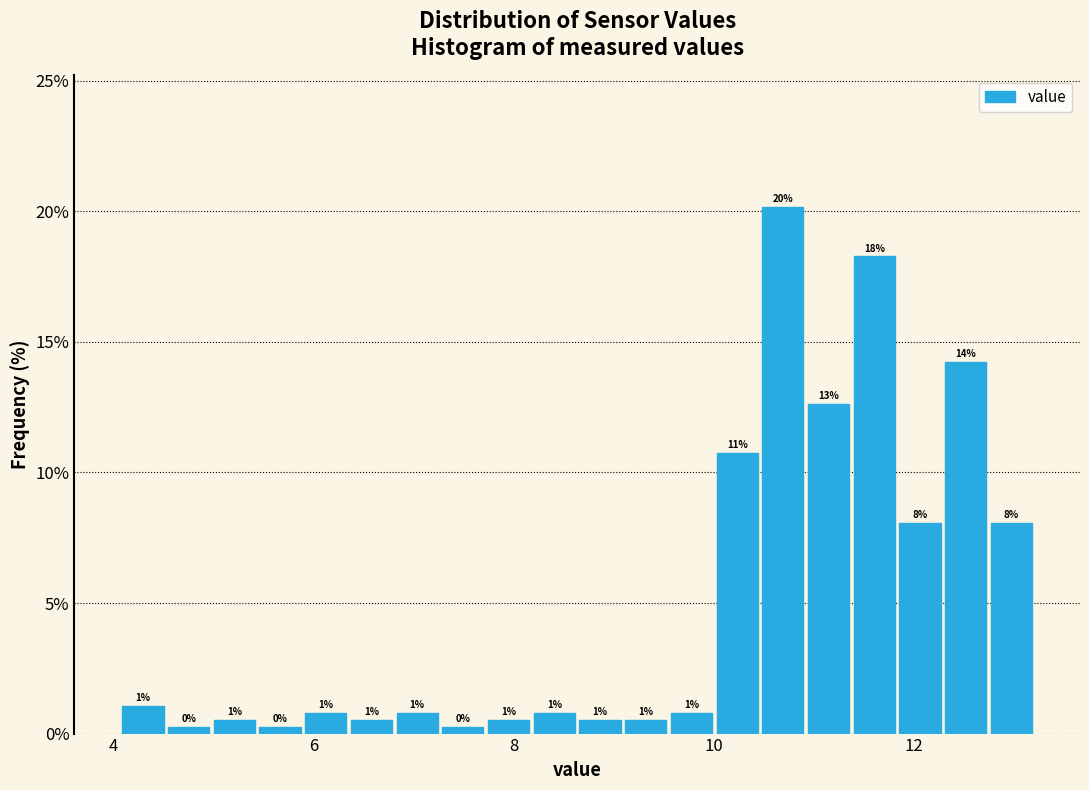

Around what value on the x-axis is the tallest bar? Give the approximate position of its centre, as read against the axis.

10.6